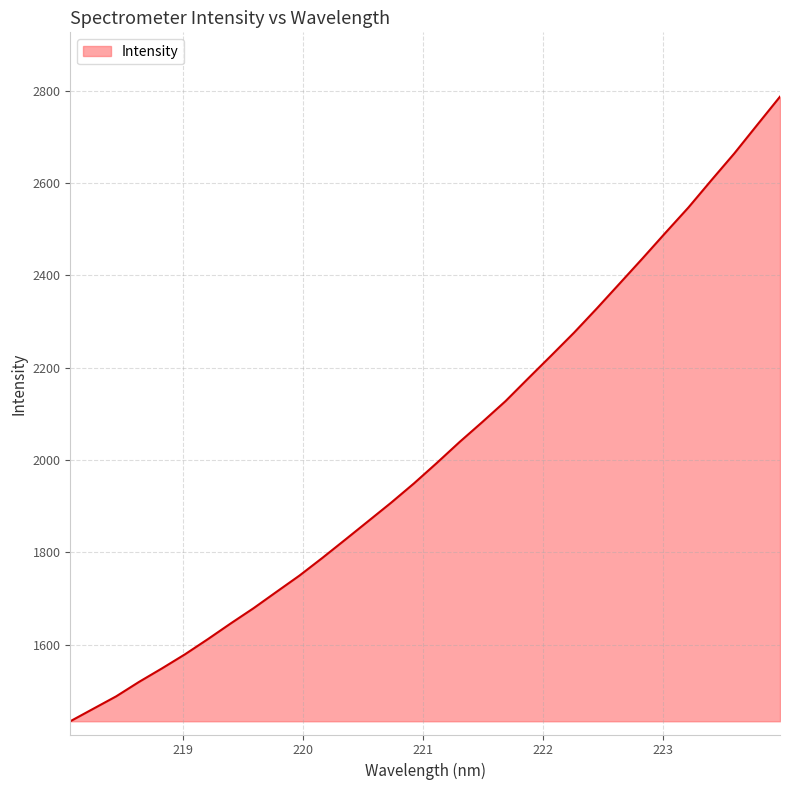

What is the difference between the maximum and minimum values?

1352.9